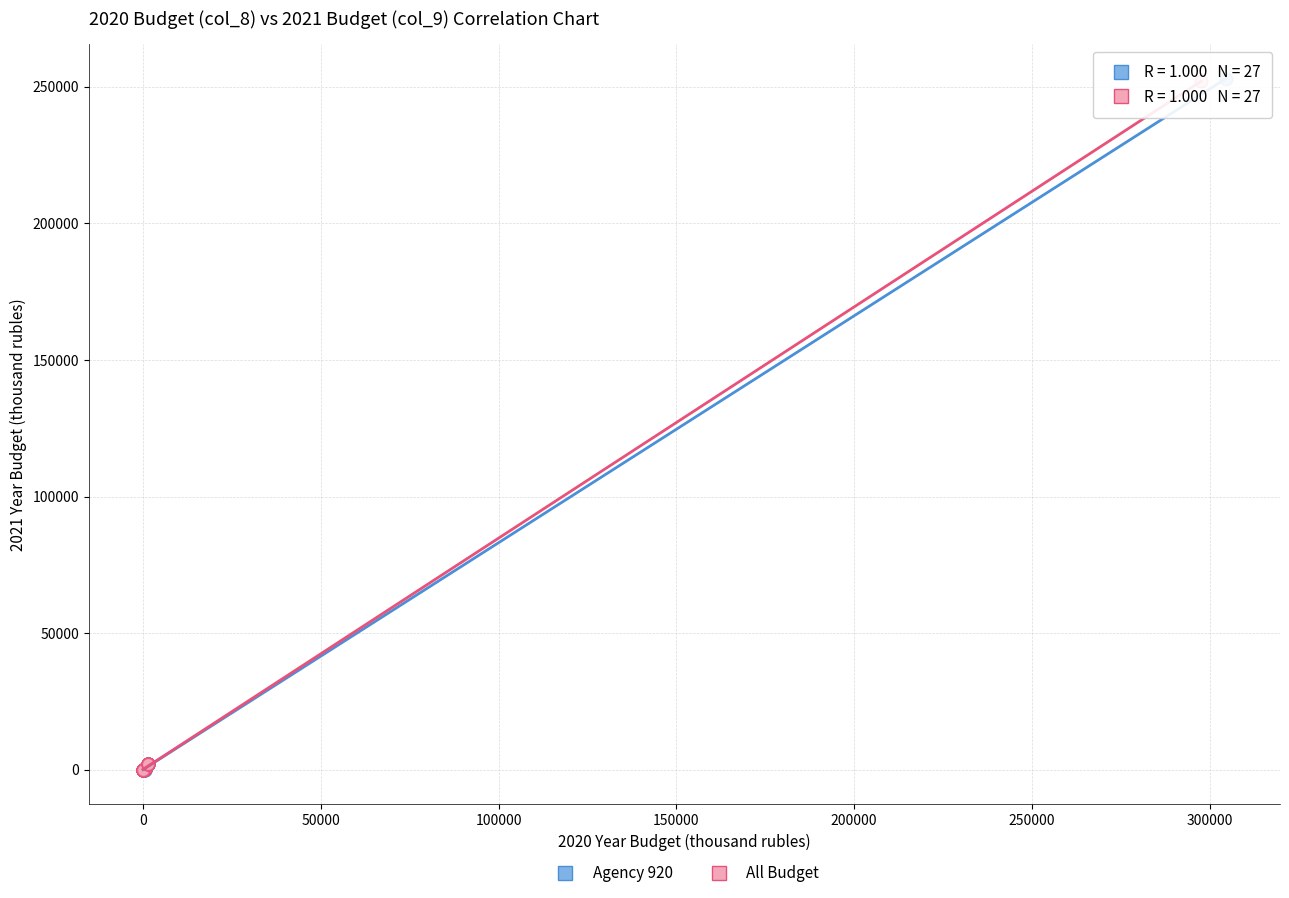

What are all the series names shown in the legend?

Agency 920, All Budget